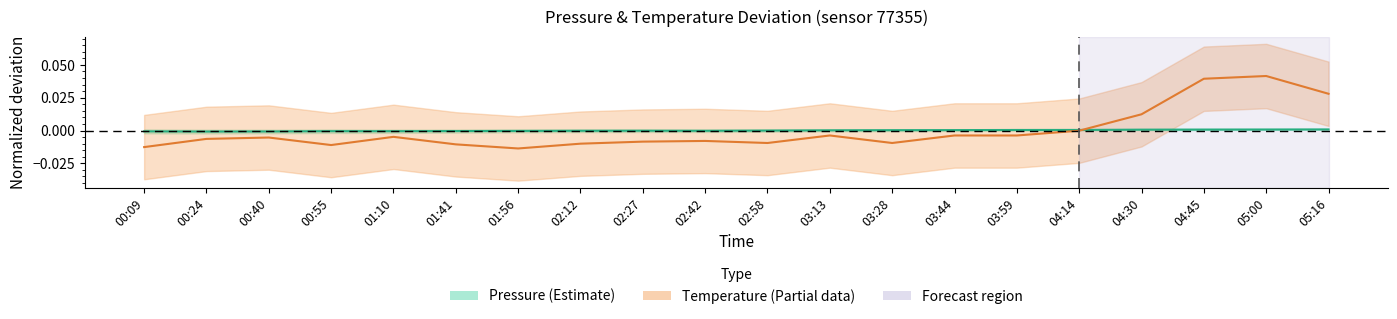

At which label is Pressure (normalized) closest to 0?

02:58